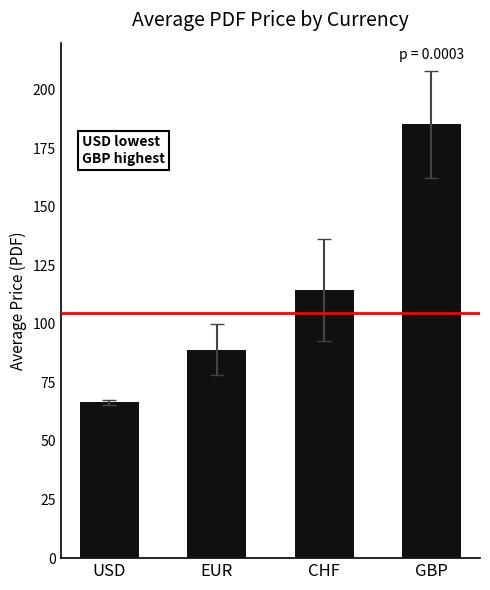

Is it true that the value at EUR is 123.8?

False